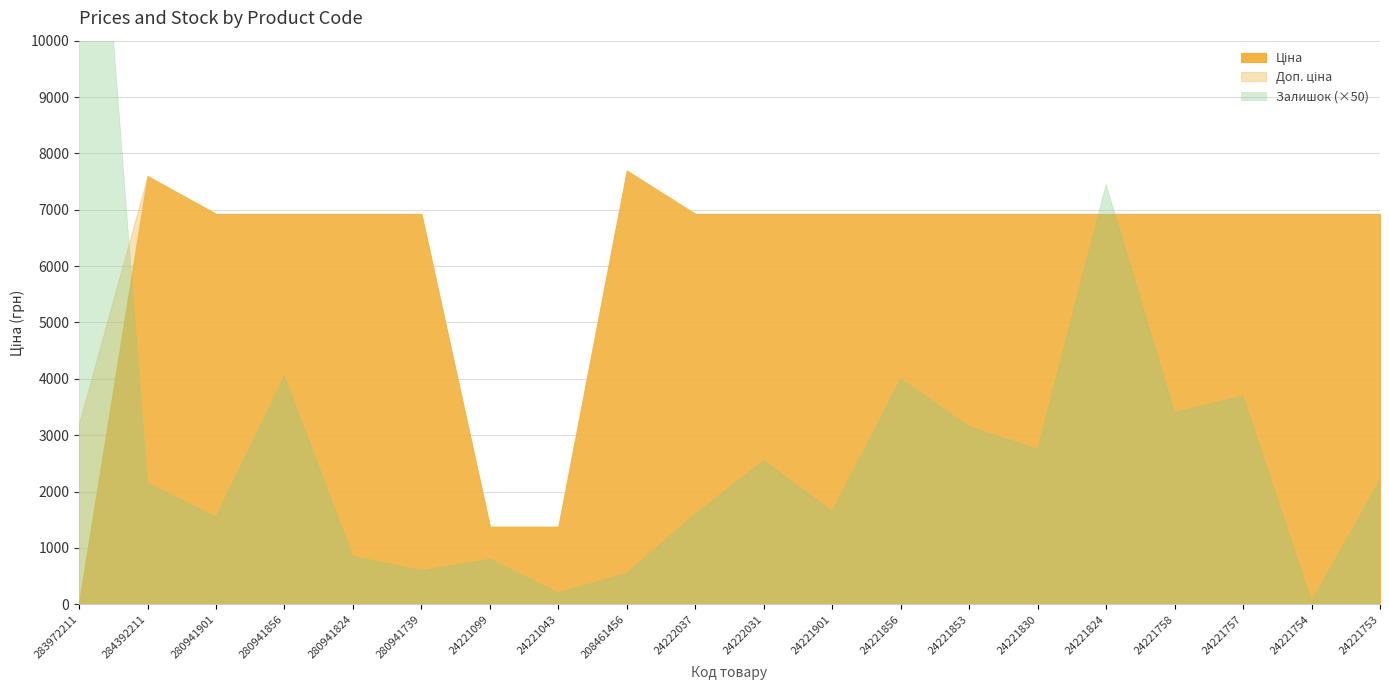

Rank the series at 280941824 from lowest to highest value.

Залишок, Ціна, Доп. ціна